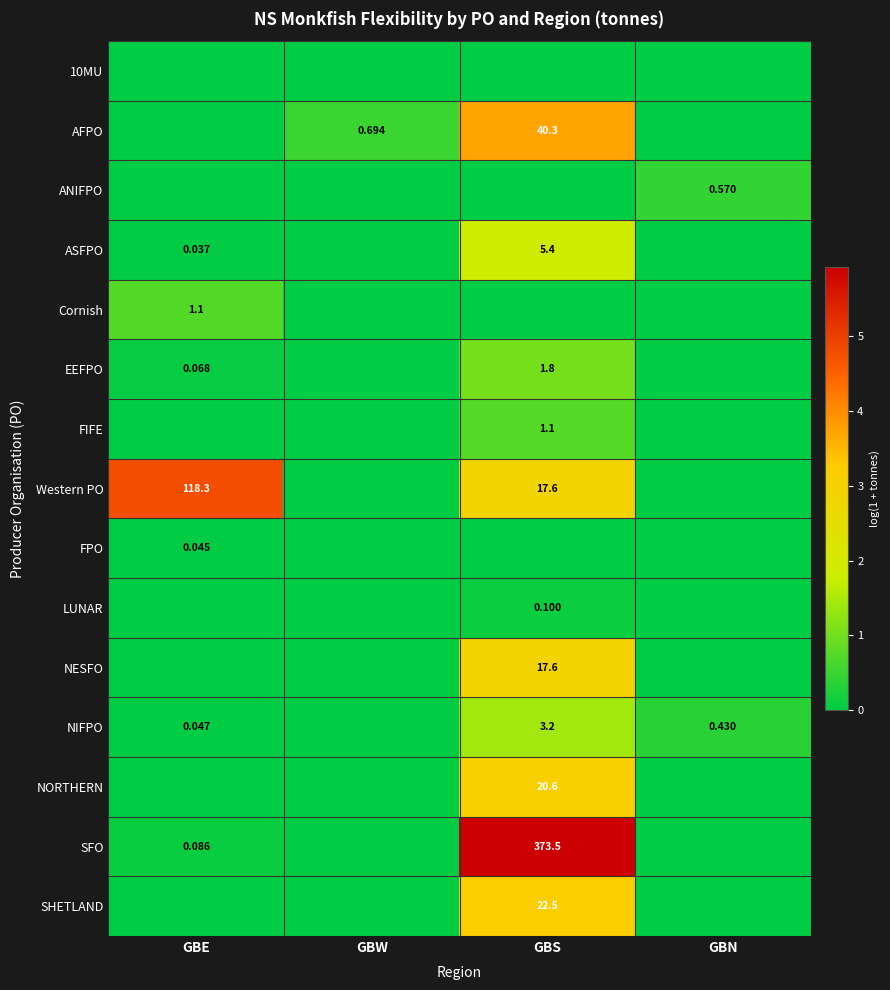

Which label corresponds to the largest value in the chart?

GBS